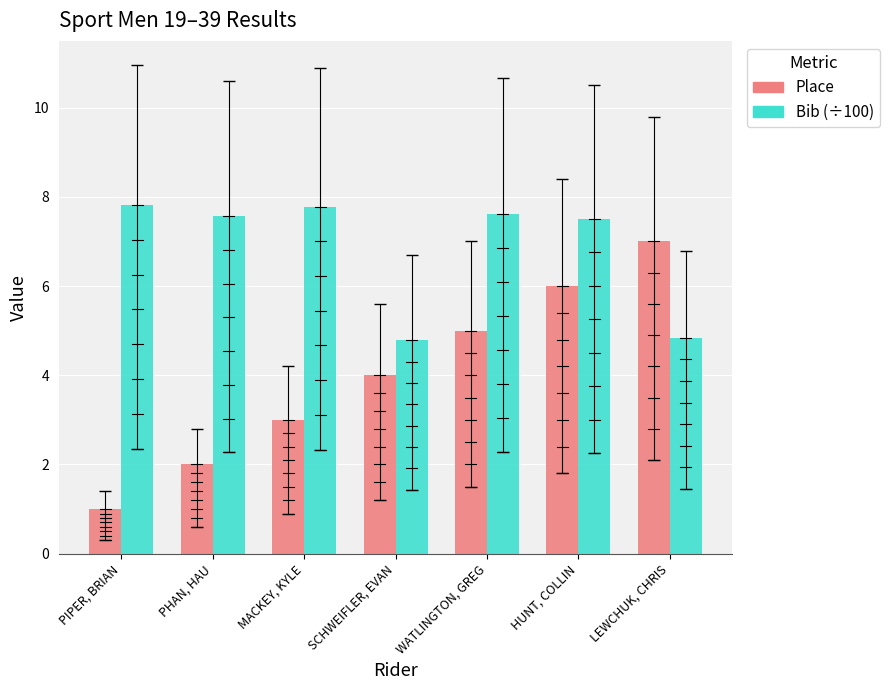

What are all the series names shown in the legend?

Place, Bib (÷100)